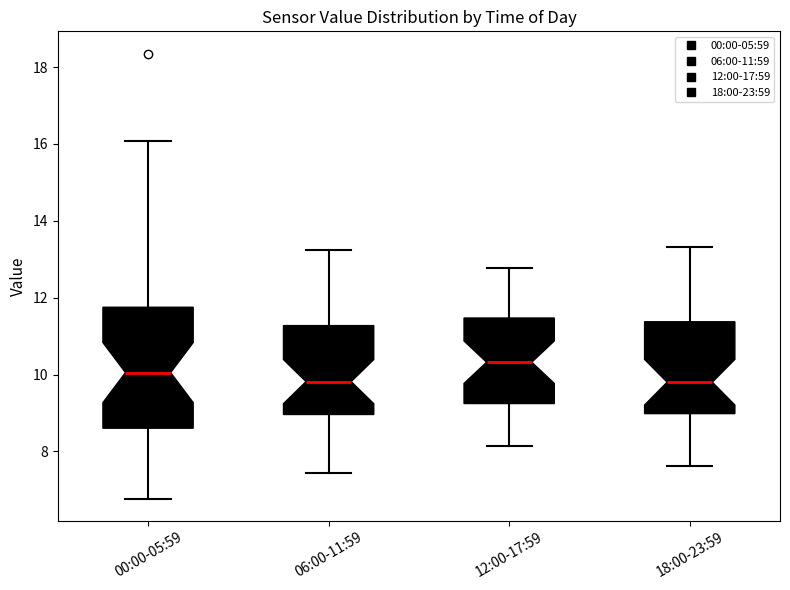

Comparing the boxes themselves (not the whiskers), which one is the tallest?

00:00-05:59